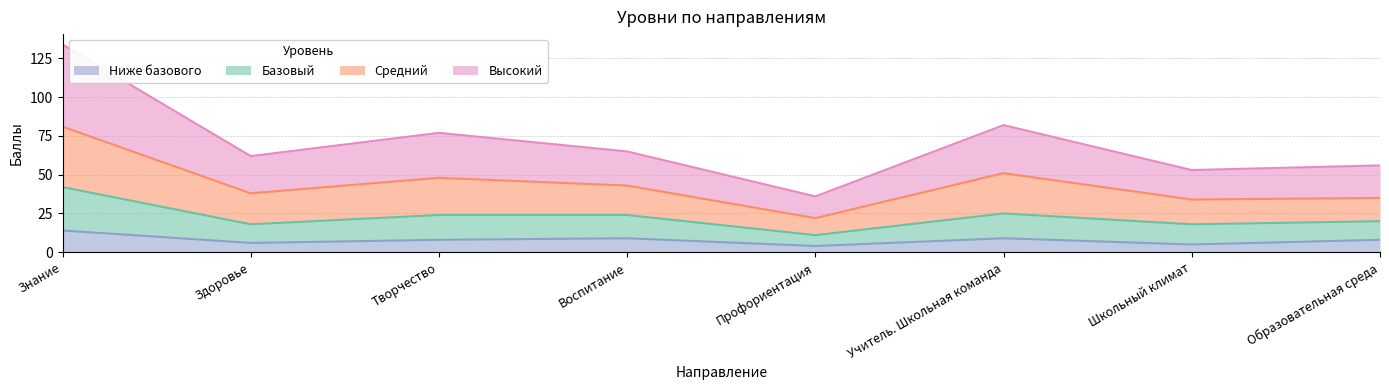

True or false: Средний and Базовый cross at least once.

False